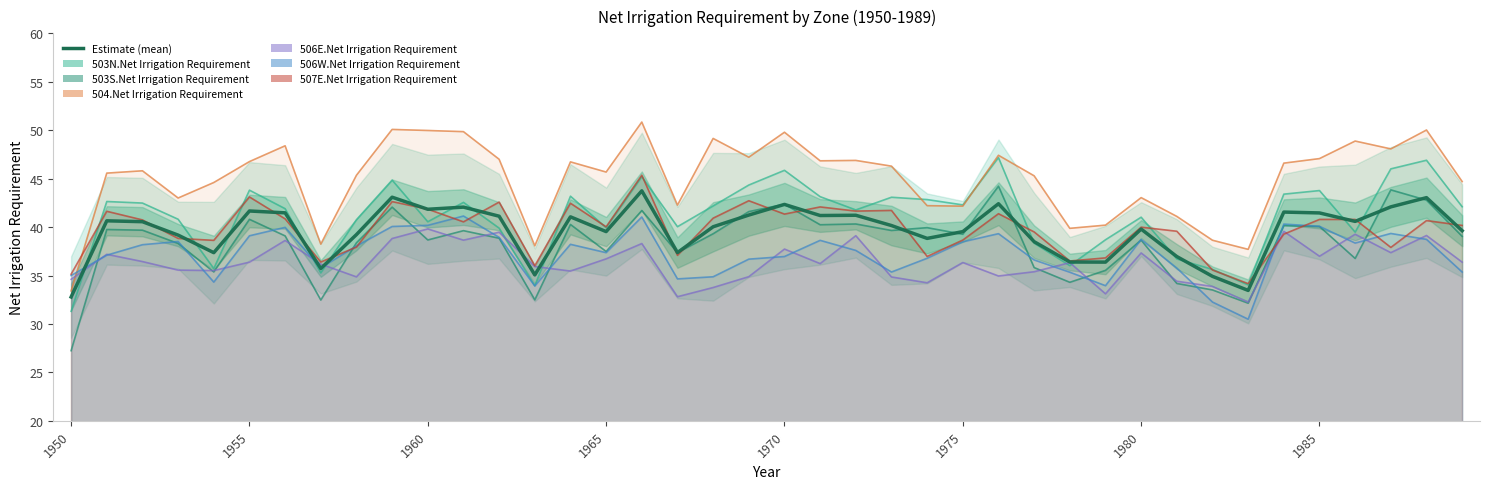

What is the difference between the second highest and minimum values?

10.3